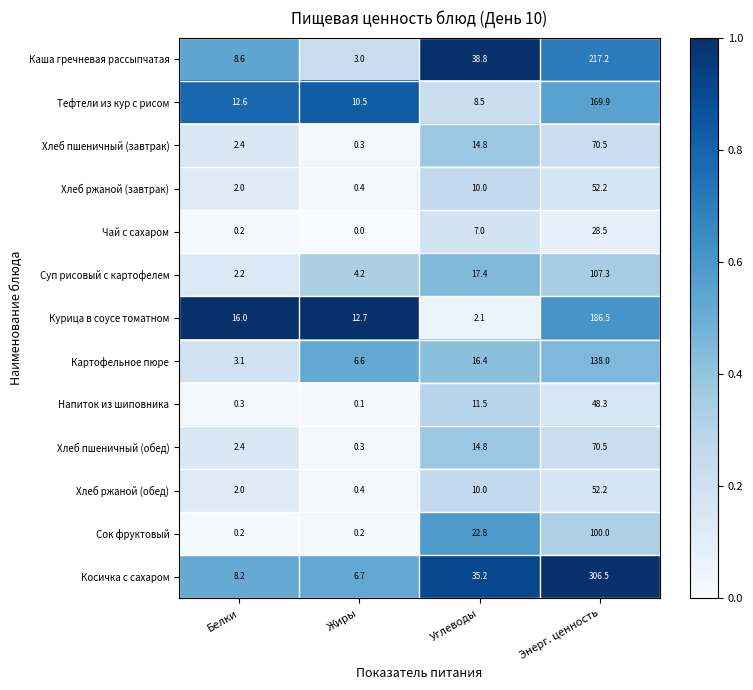

True or false: Сок фруктовый has a value of 168.0 at Энерг. ценность.

False